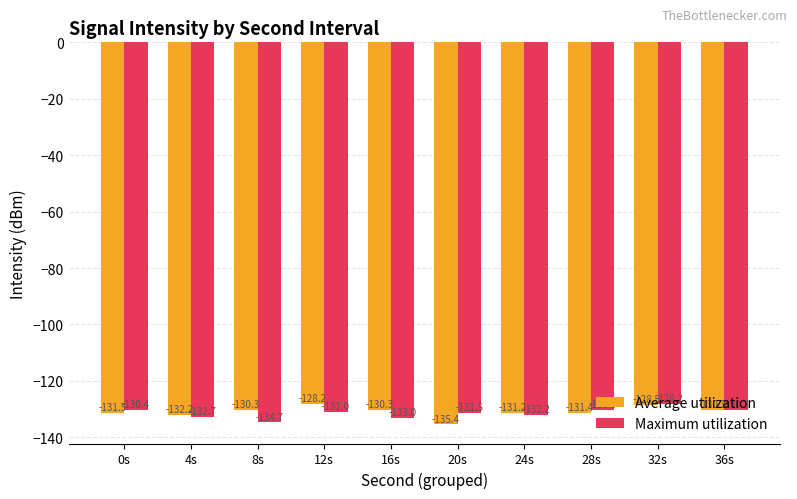

How many bars are there in each group?

2